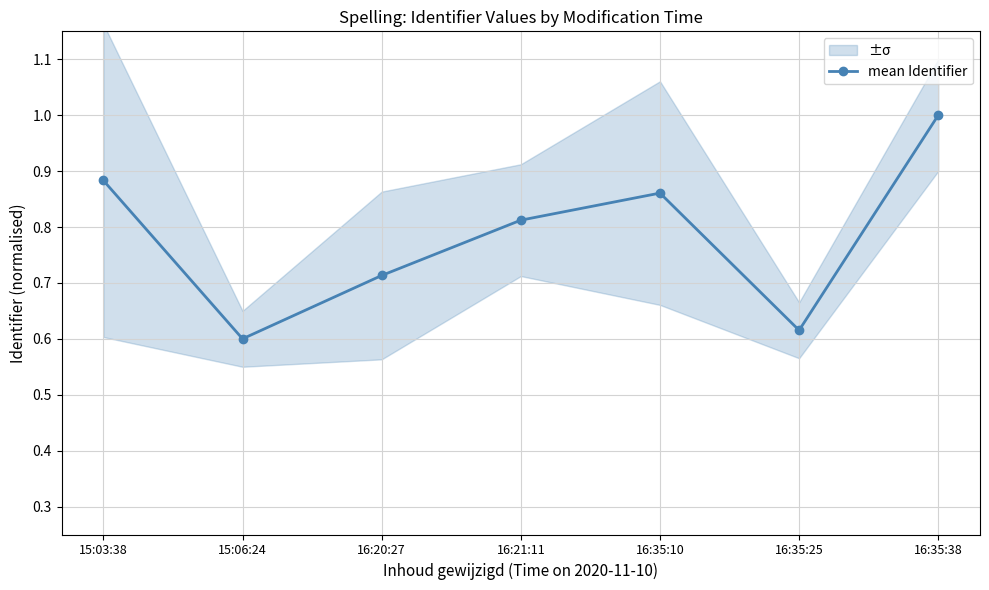

Where is the first local maximum?

16:35:10